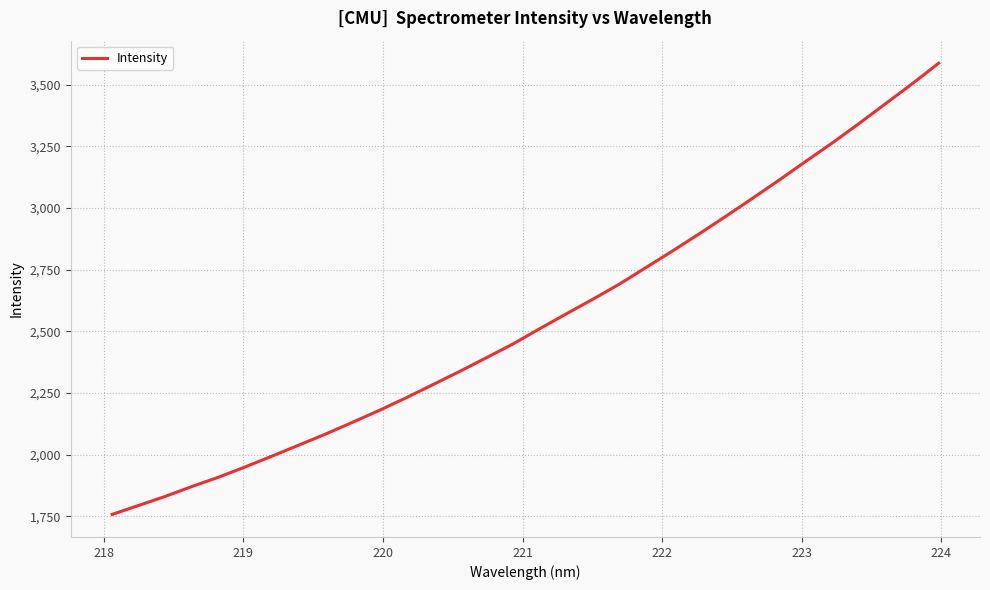

What is the smallest value displayed?

1757.8